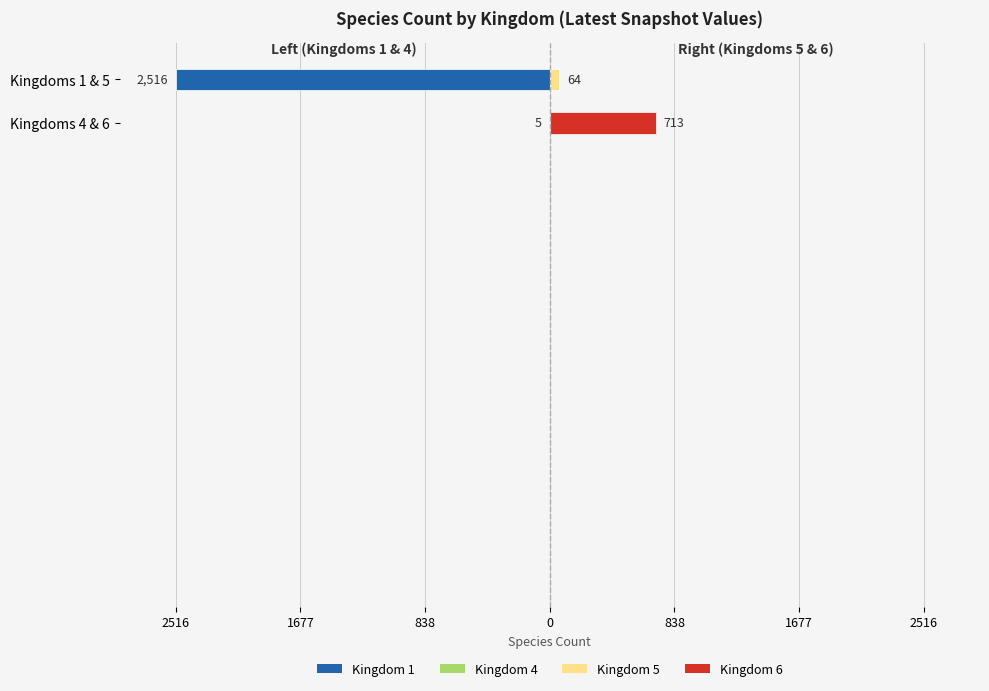

Is it true that Kingdom 1 equals 2516 at 2013-09-10?

True